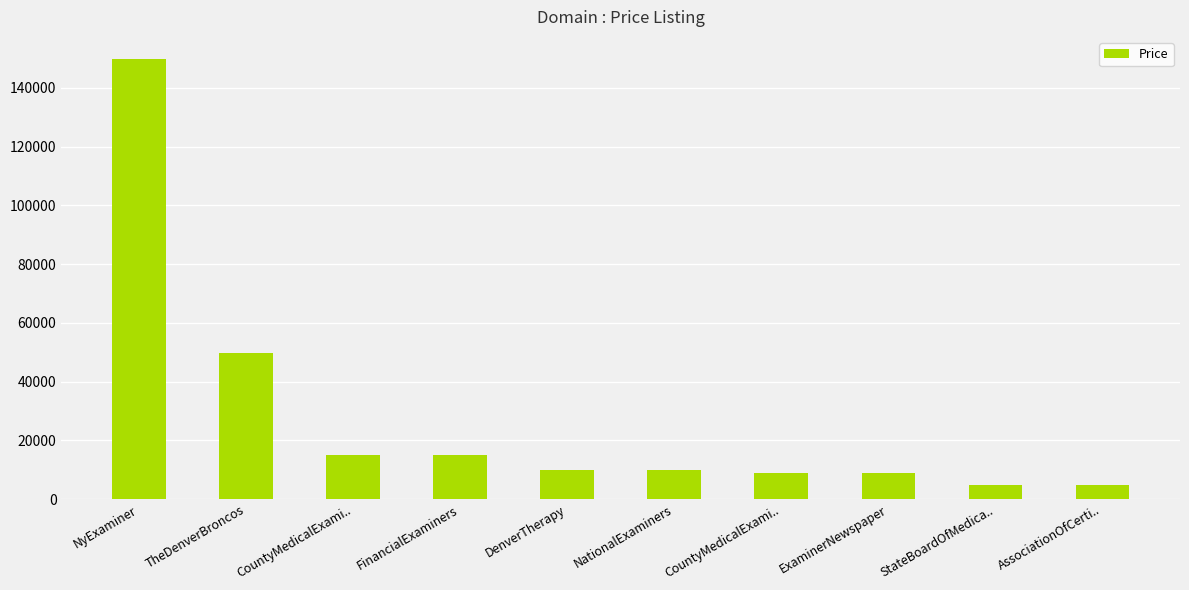

What is the value of the 3rd bar from the left?

14888